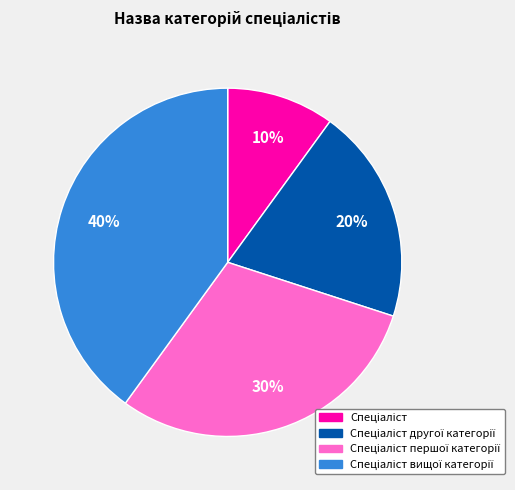

How many slices are in this pie chart?

4